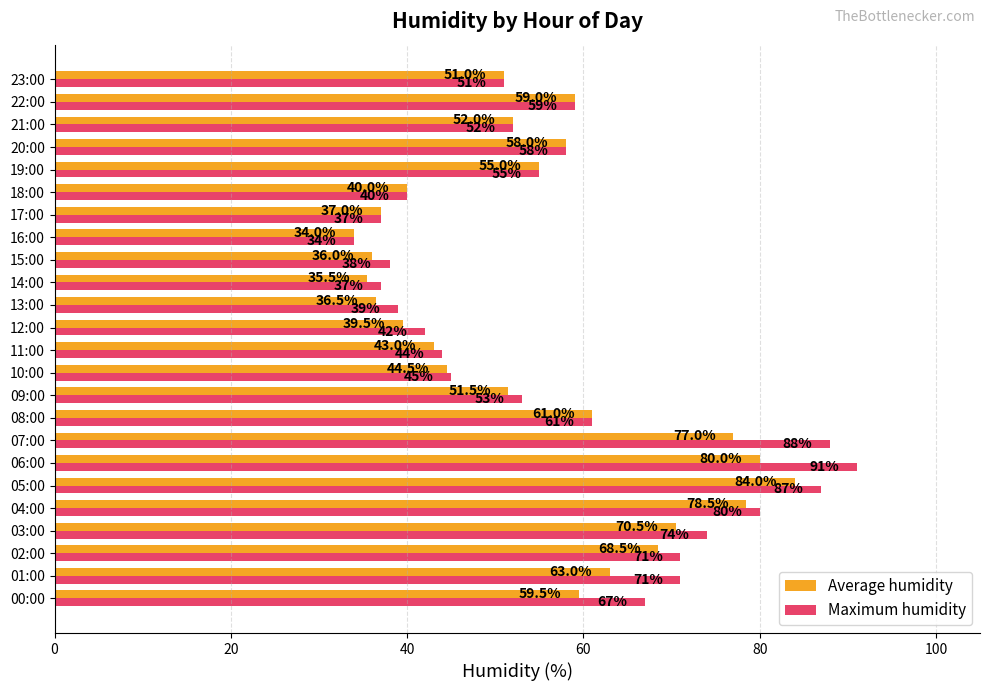

Count the number of data series in this chart.

2